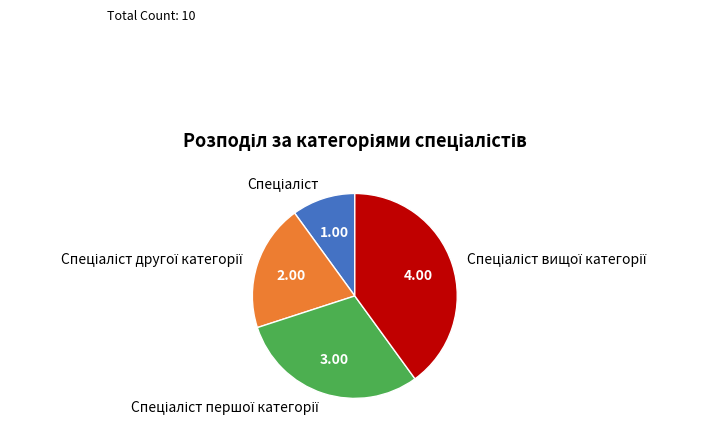

Is there any slice that represents more than half of the pie?

No